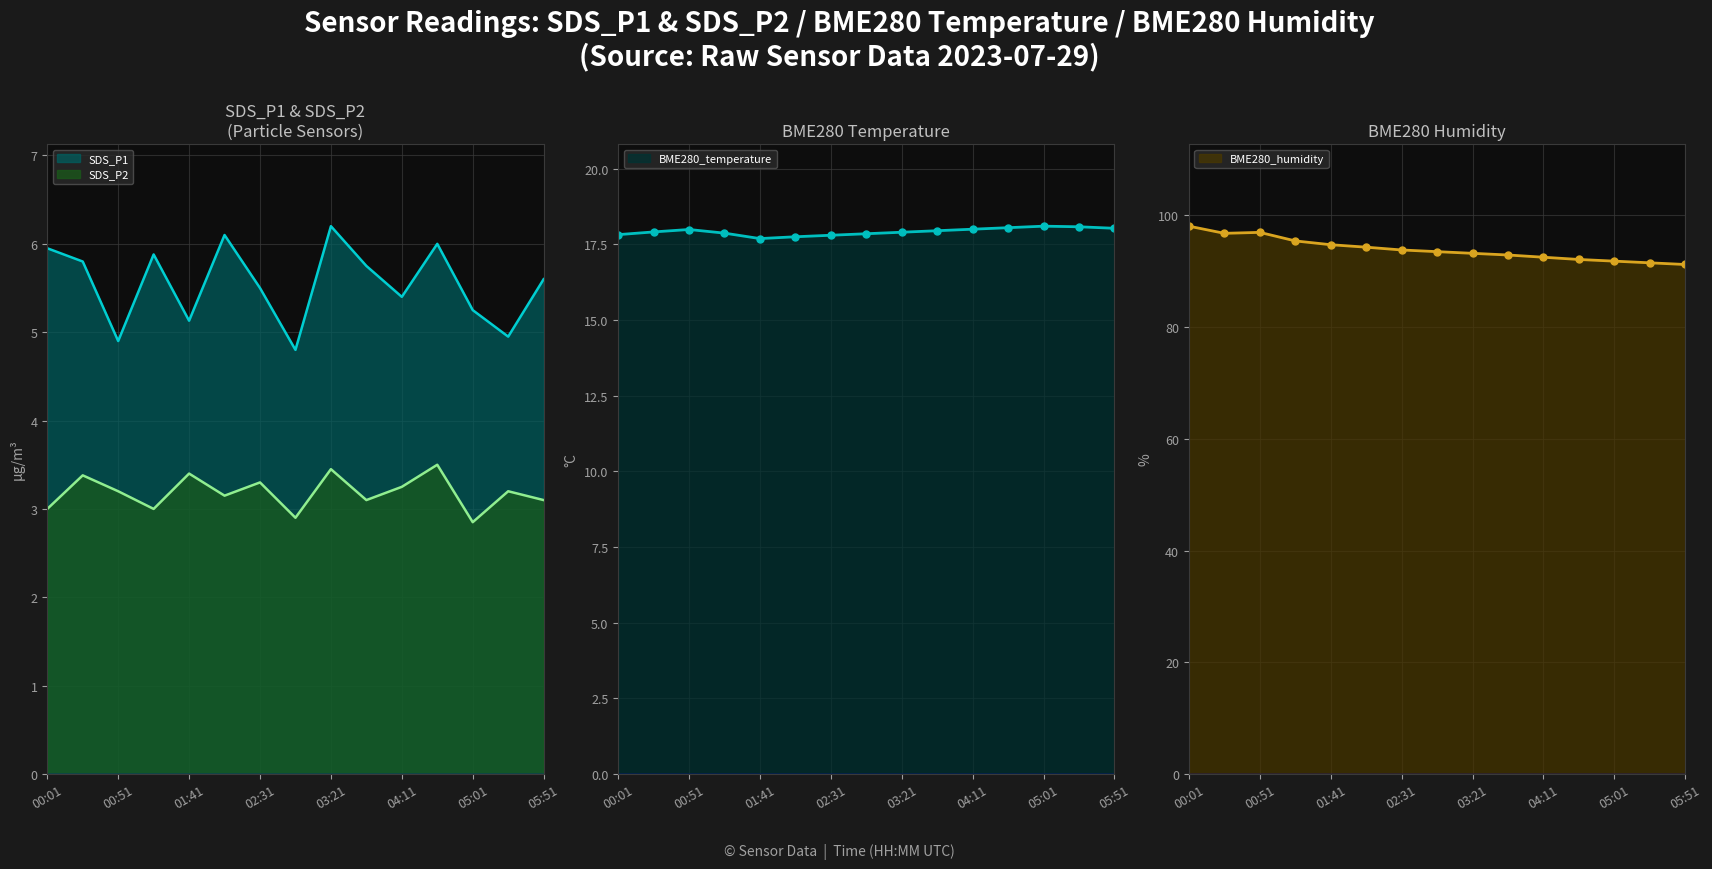

At which label is SDS_P1 (line) closest to 5?

13